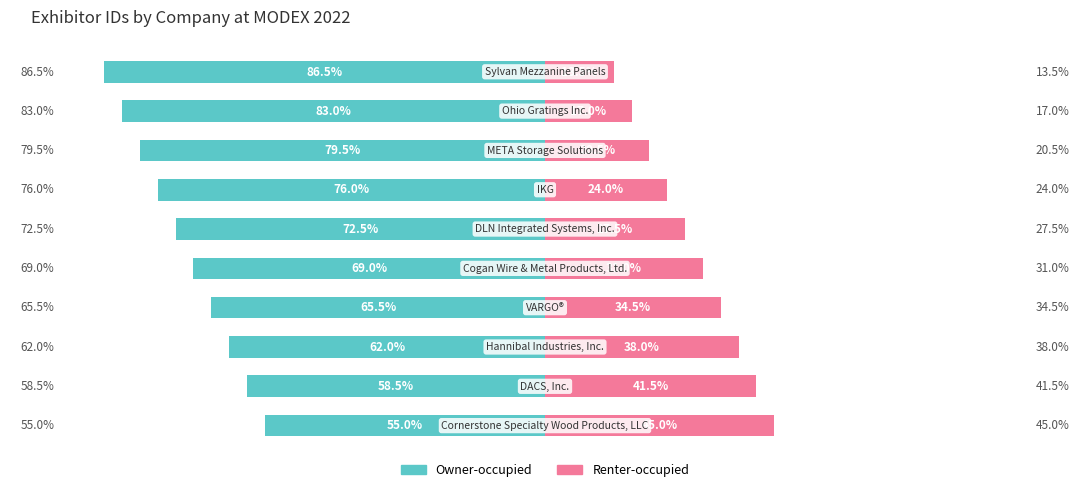

What is the difference between the maximum and minimum values in the Renter-occupied series?

31.5